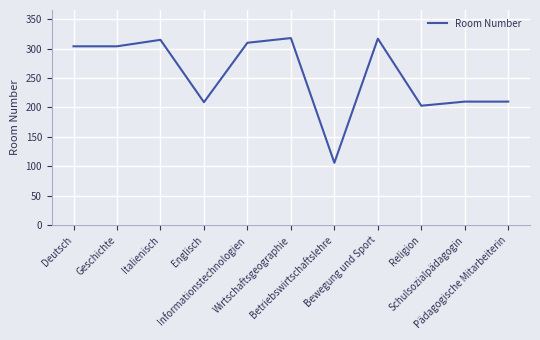

How many lines are shown in the chart?

1